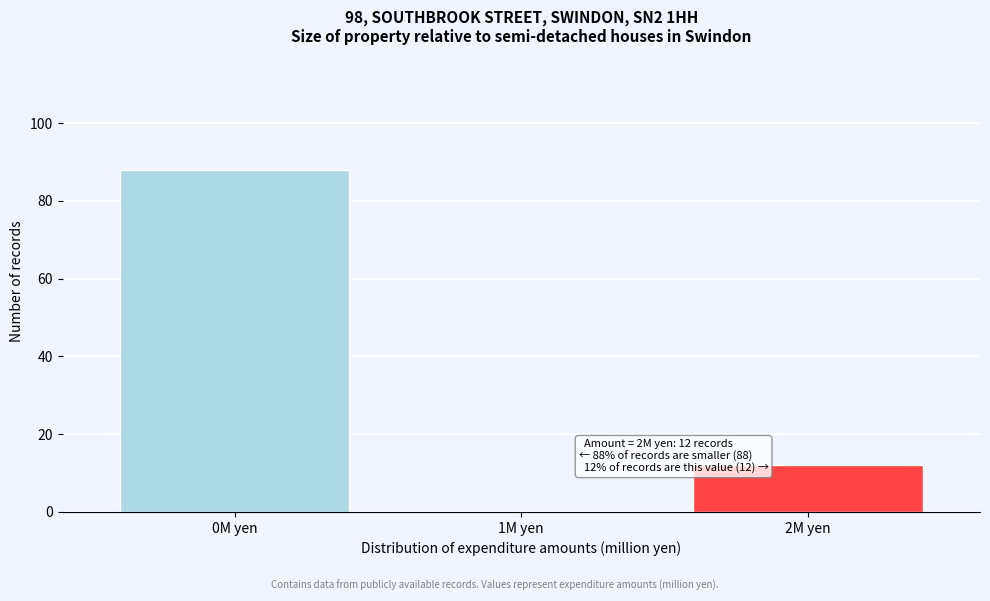

Reading left to right, what are all the values shown in this chart?

0M yen=88	1M yen=0	2M yen=12